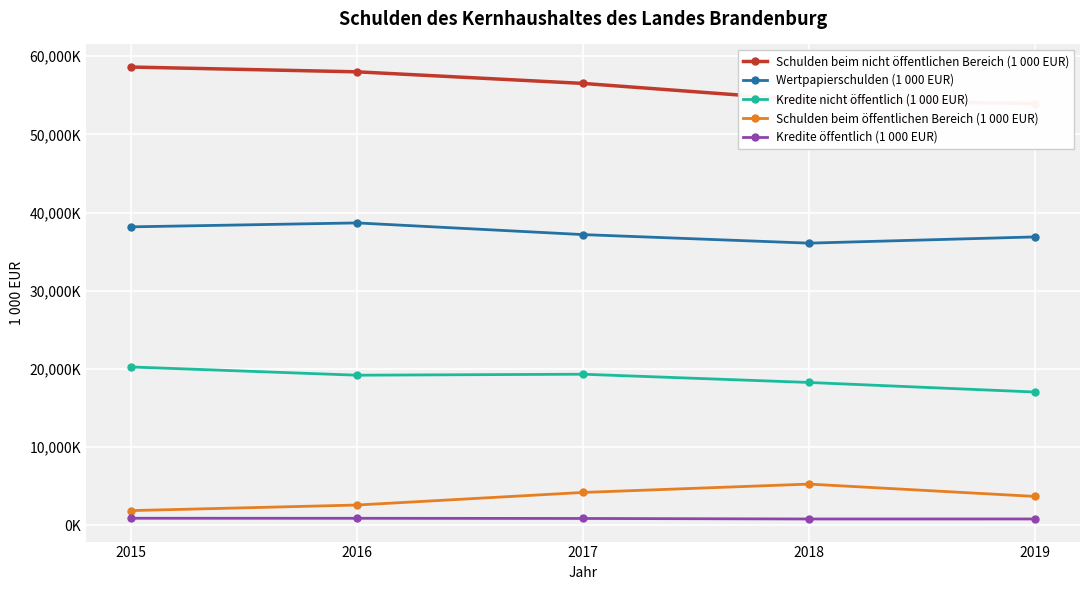

How many categories are shown in the chart?

5